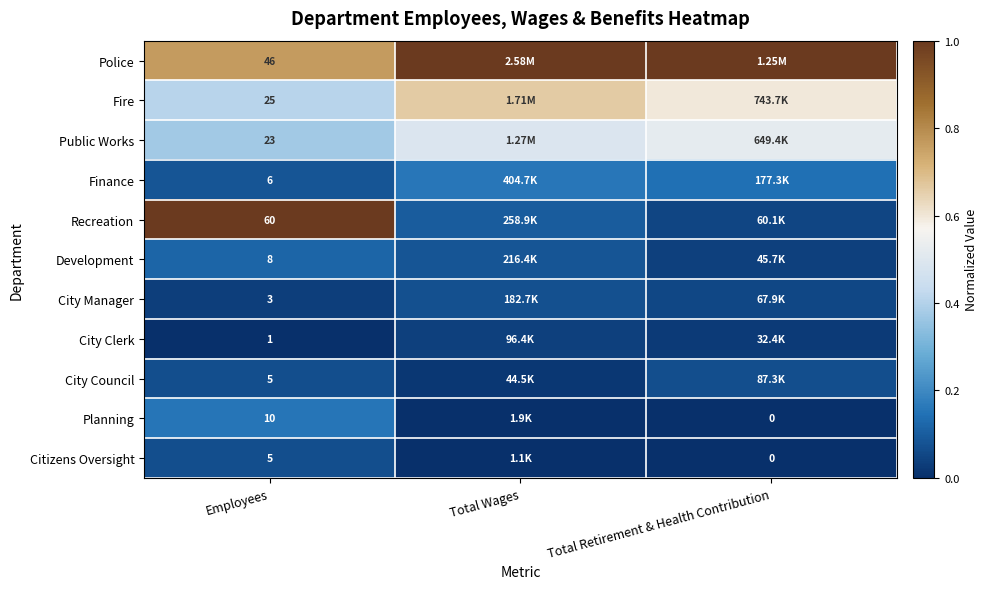

The City Manager series shows 0.1 at Total Retirement & Health Contribution. True or false?

False